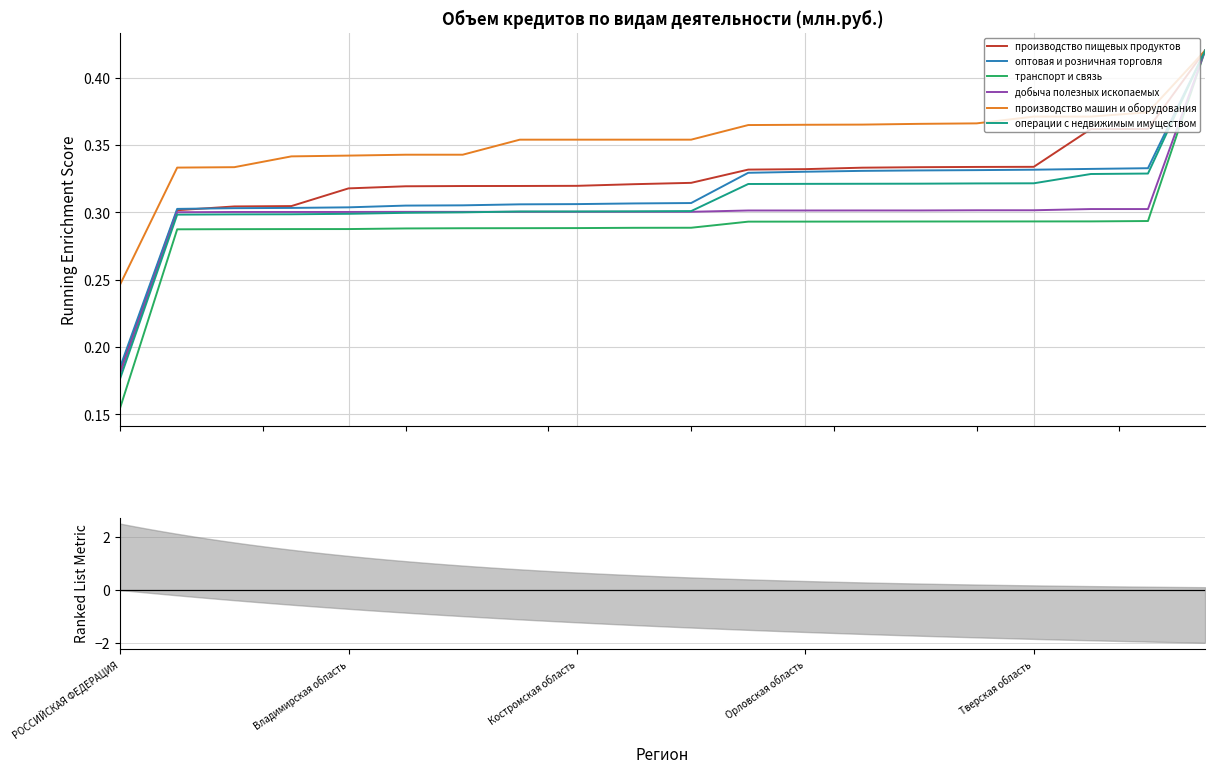

What is the sum of the добыча полезных ископаемых values at Костромская область and 8?

0.6